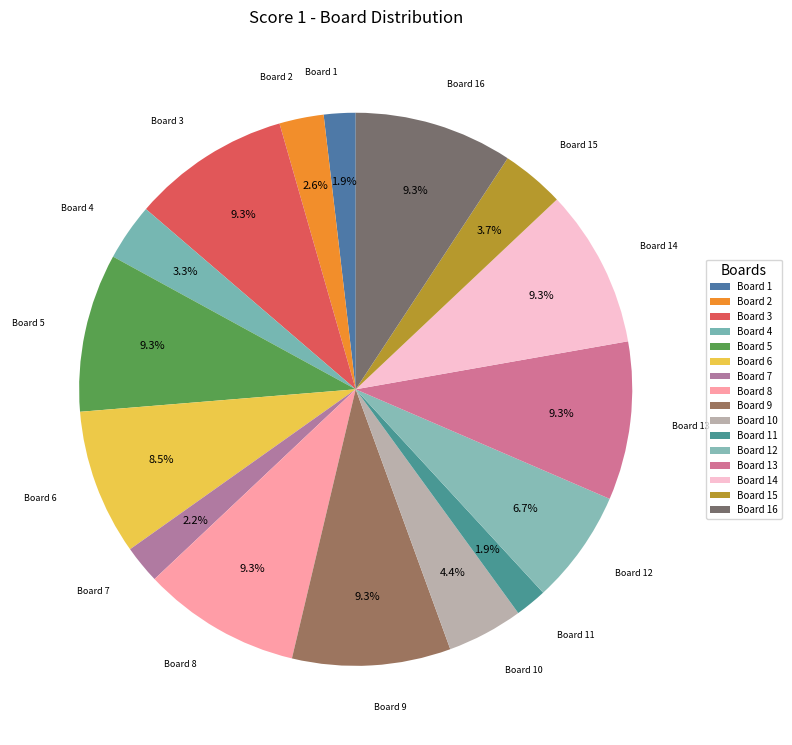

Which has a higher value, Board 5 or Board 1?

Board 5